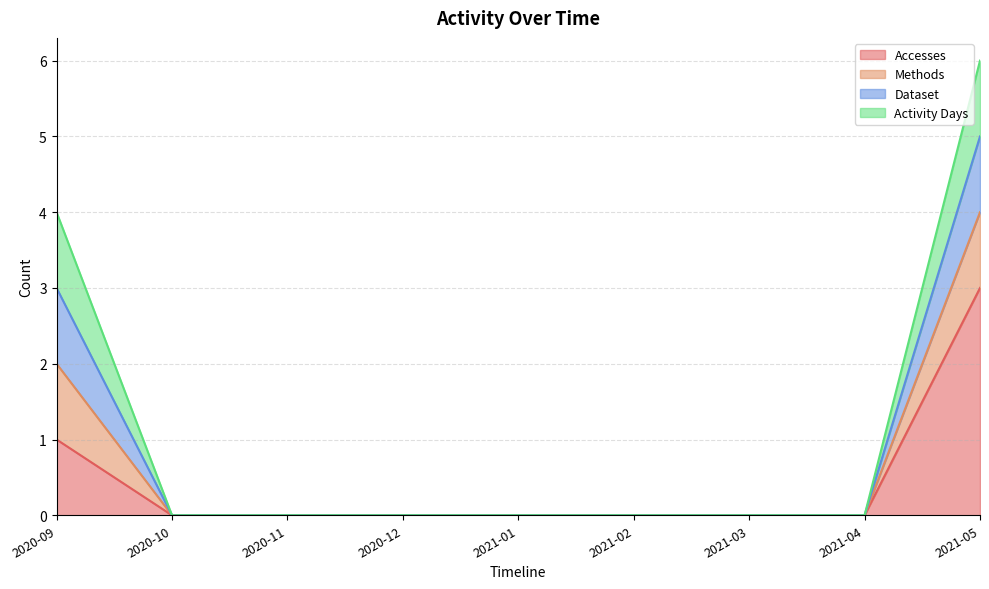

At which label is Activity Days closest to 0?

2020-10